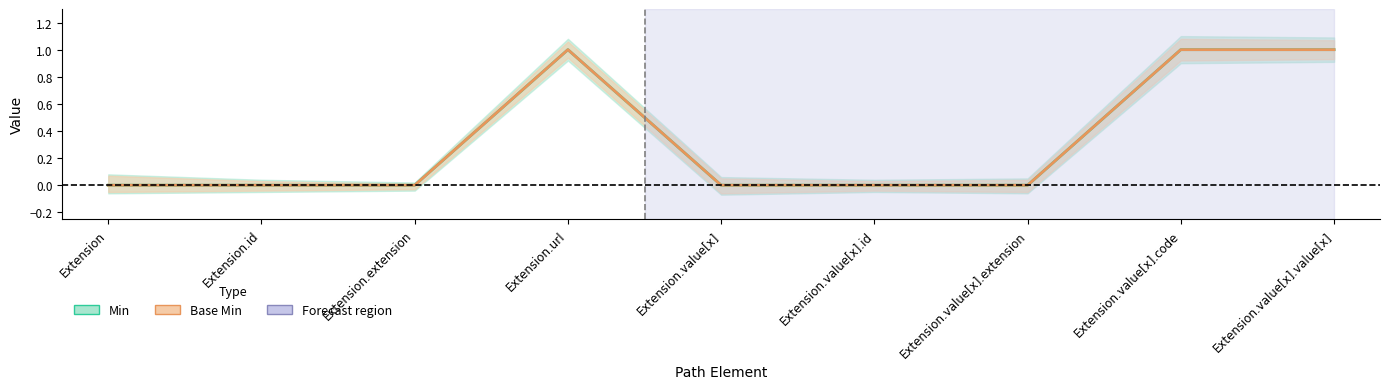

In Min, how many points are higher than both neighbors (excluding endpoints)?

1